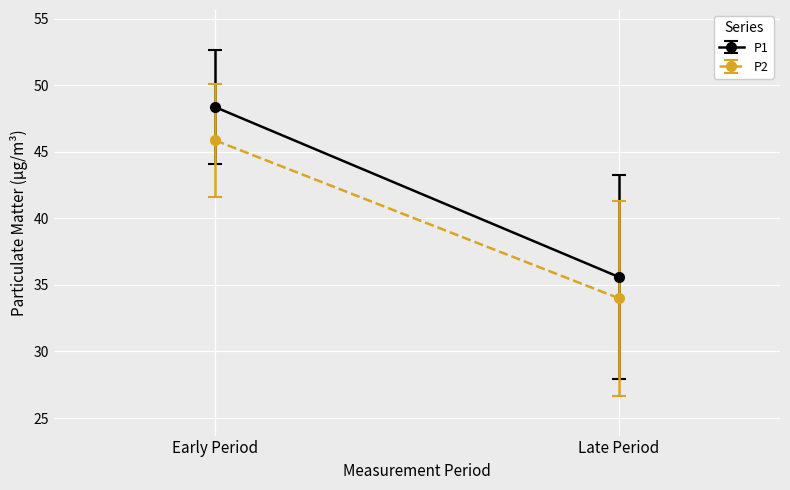

True or false: P2 has a value of 11 at 00:03.

False